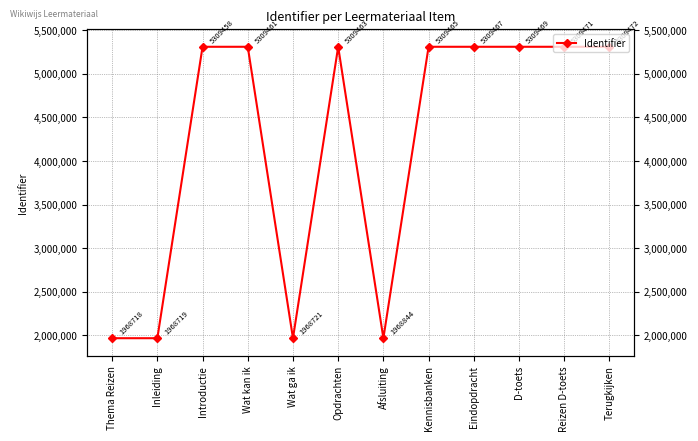

Does the chart have visible grid lines?

Yes